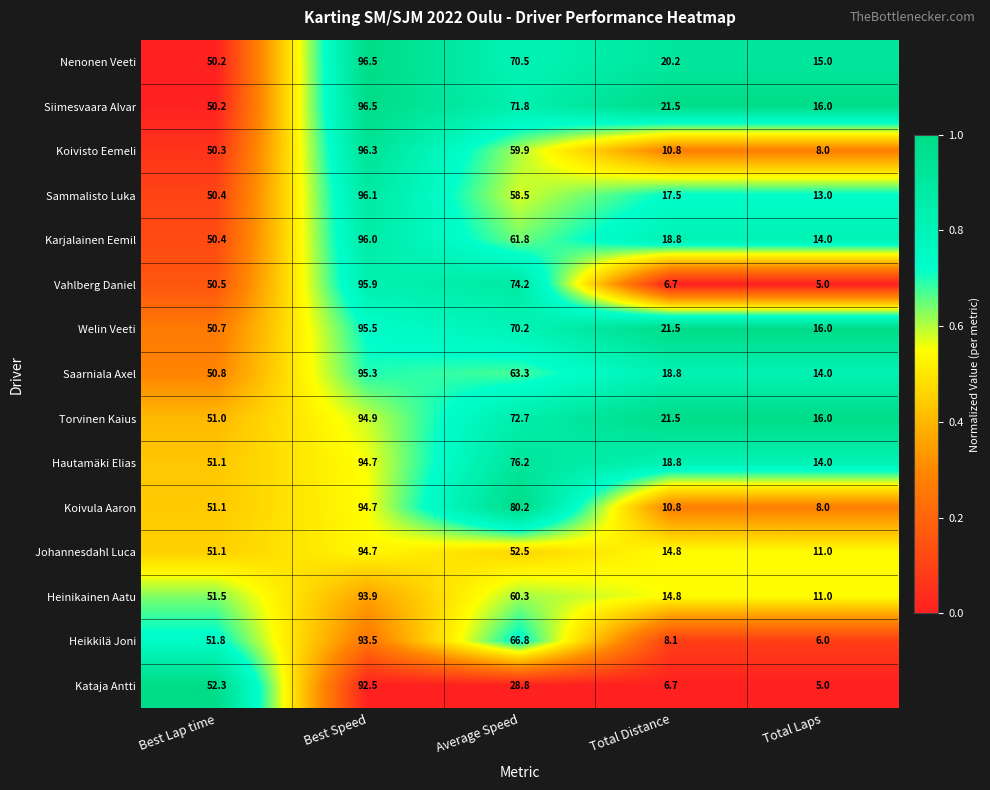

Is it true that Hautamäki Elias equals 51.1 at Best Lap time?

True